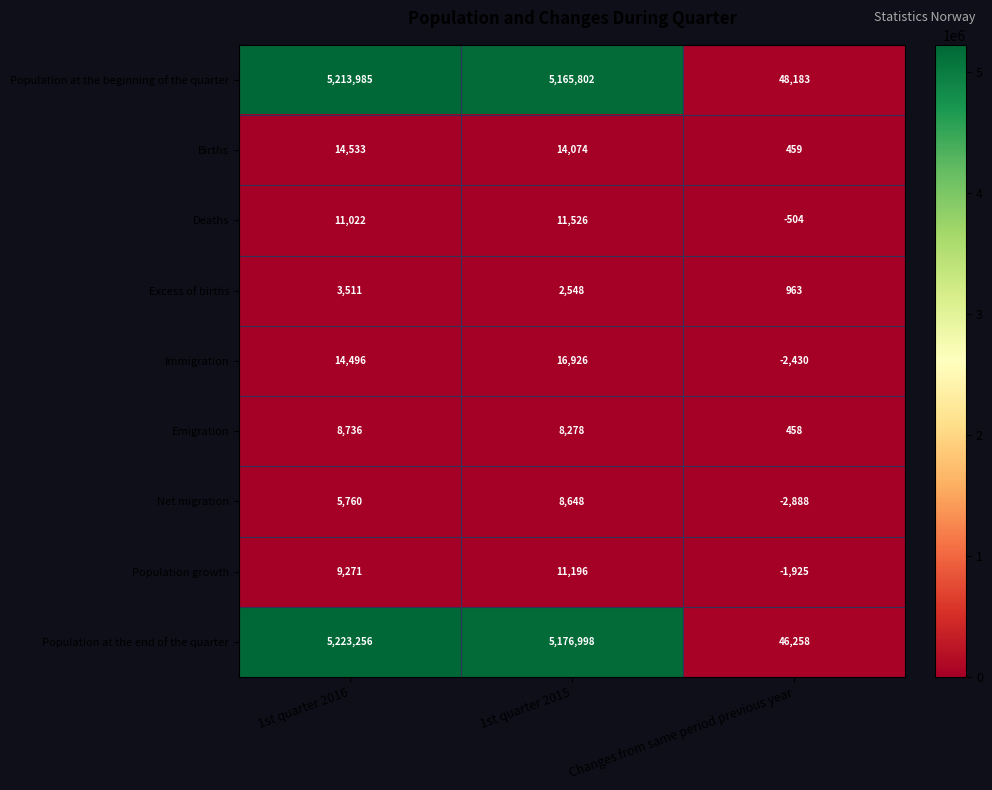

Which series has the widest spread of values?

Population at the end of the quarter